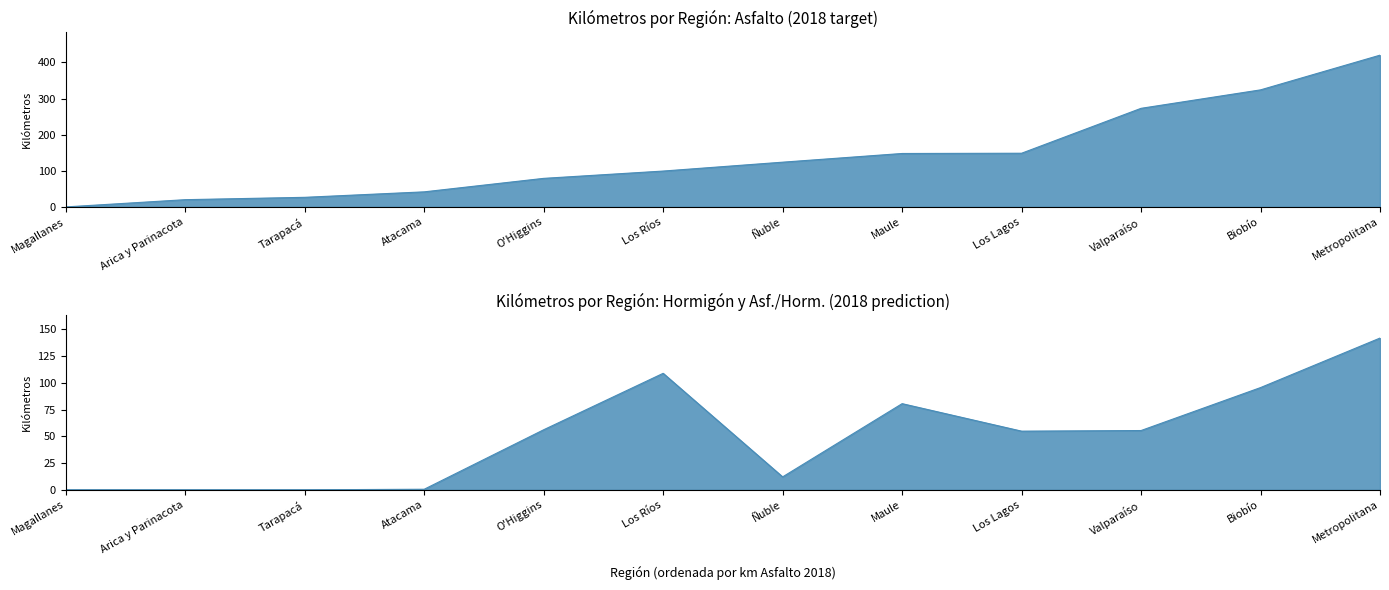

The value of Hormigón at Los Lagos is 9.3. True or false?

False